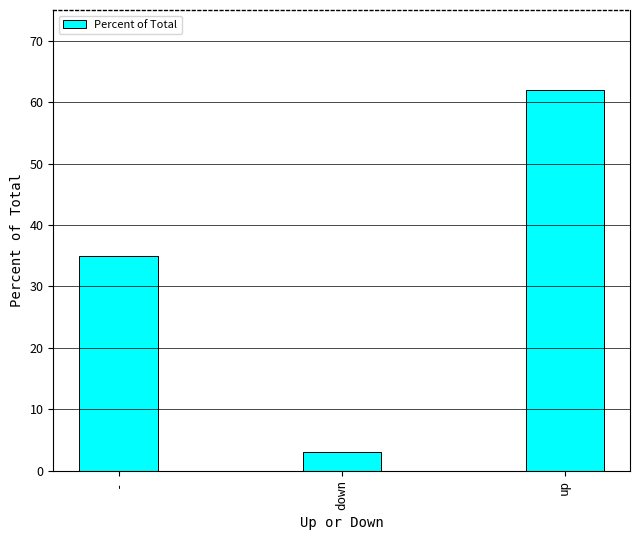

Which category has the highest value across all series?

up